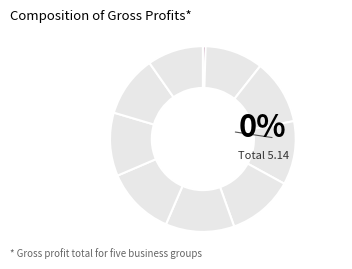

To the nearest percent, what is the difference between the largest and smallest slice percentages?

12%